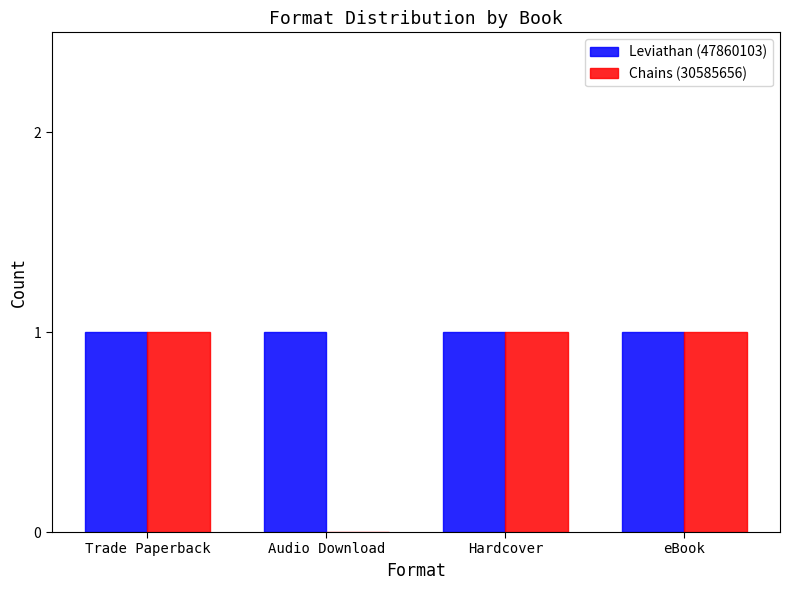

Which series has the largest total across all categories?

Leviathan (47860103)